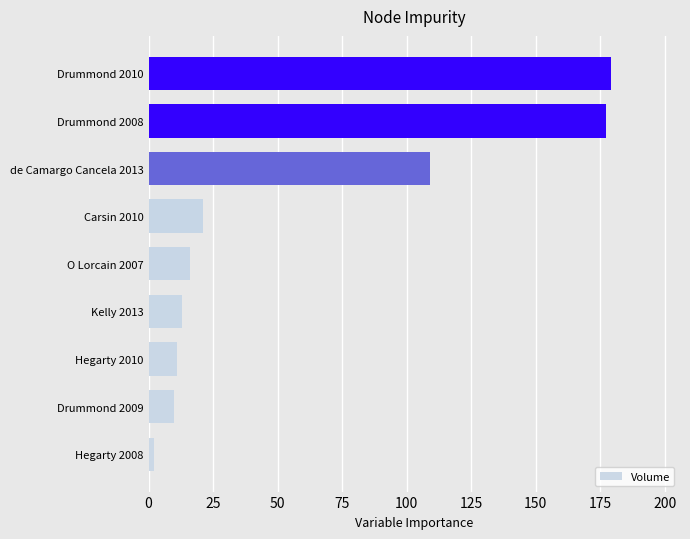

True or false: the data shows 11 at Hegarty 2010.

True